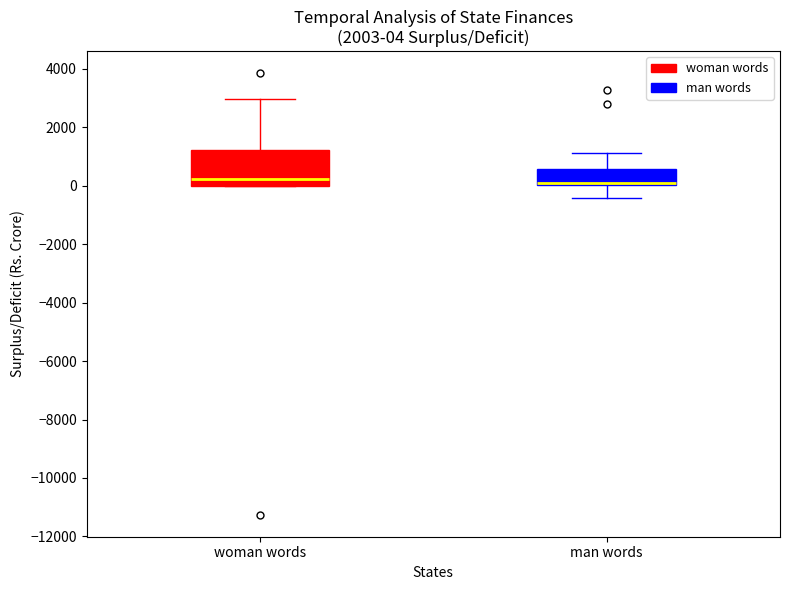

Comparing the boxes themselves (not the whiskers), which one is the tallest?

woman words